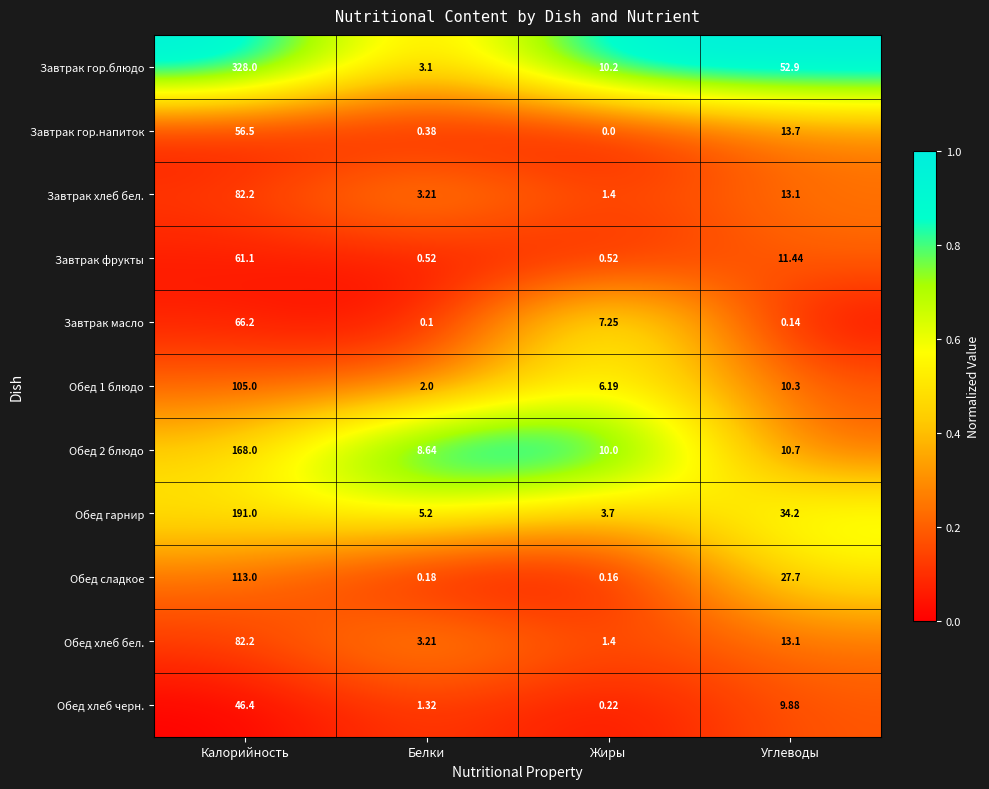

At which label is Обед хлеб бел. closest to 41?

Углеводы